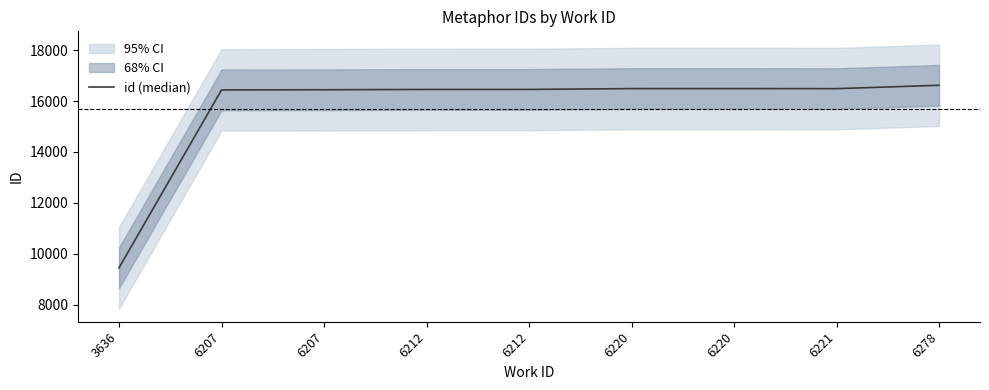

List the labels in order of value, smallest first.

3636, 6207, 6207, 6212, 6212, 6221, 6220, 6220, 6278